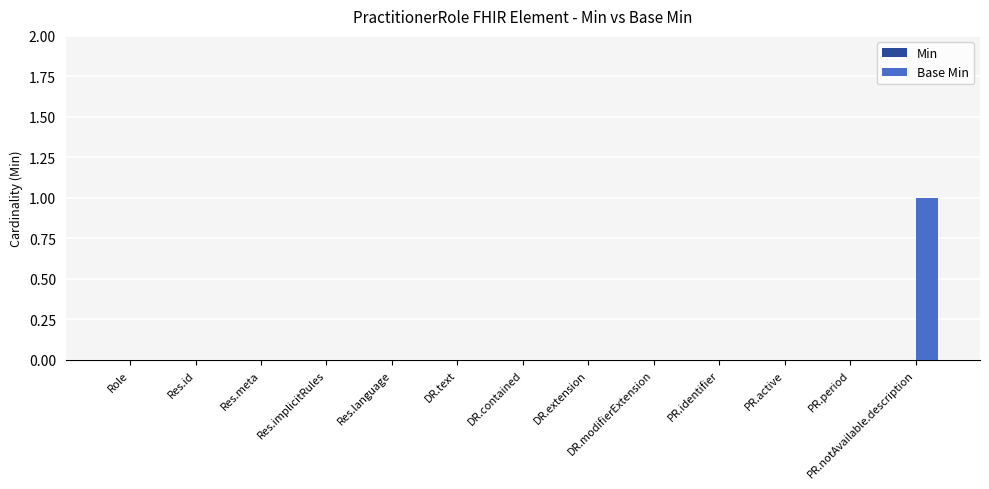

Is it true that the value at DR.text is 0?

True